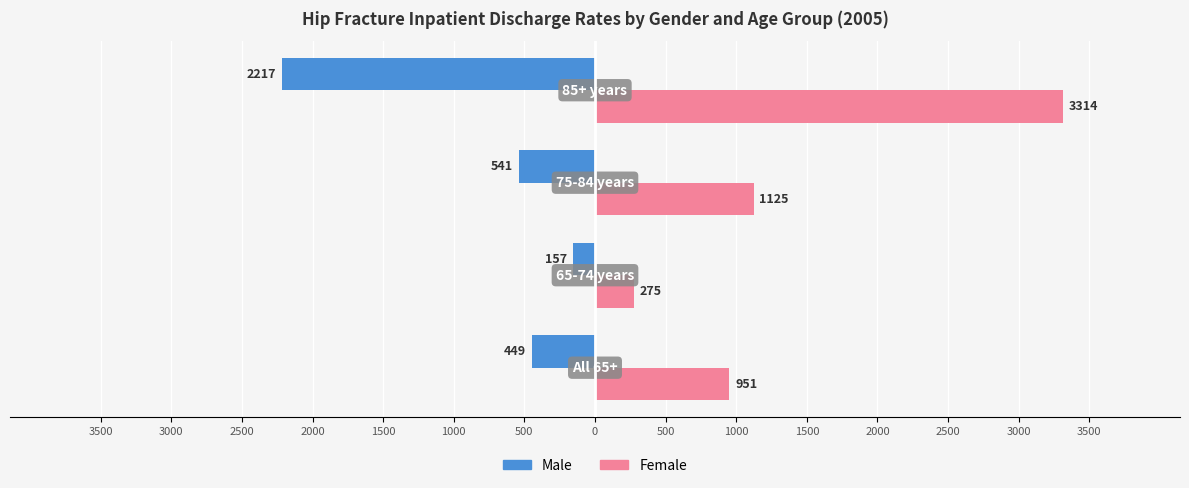

What are all the series names shown in the legend?

Male, Female